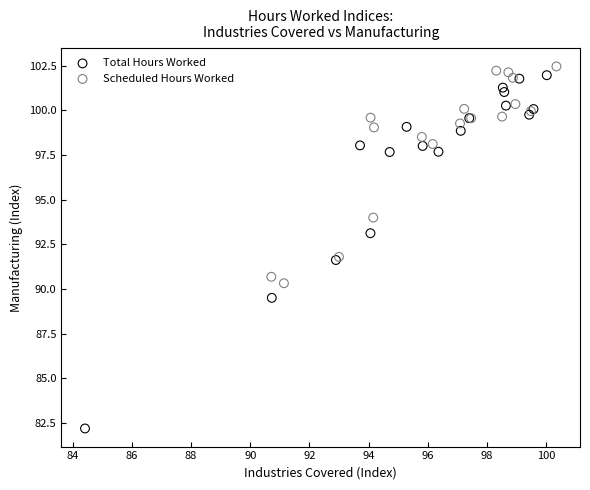

Which series has the largest Y range (max minus min)?

Total Hours Worked